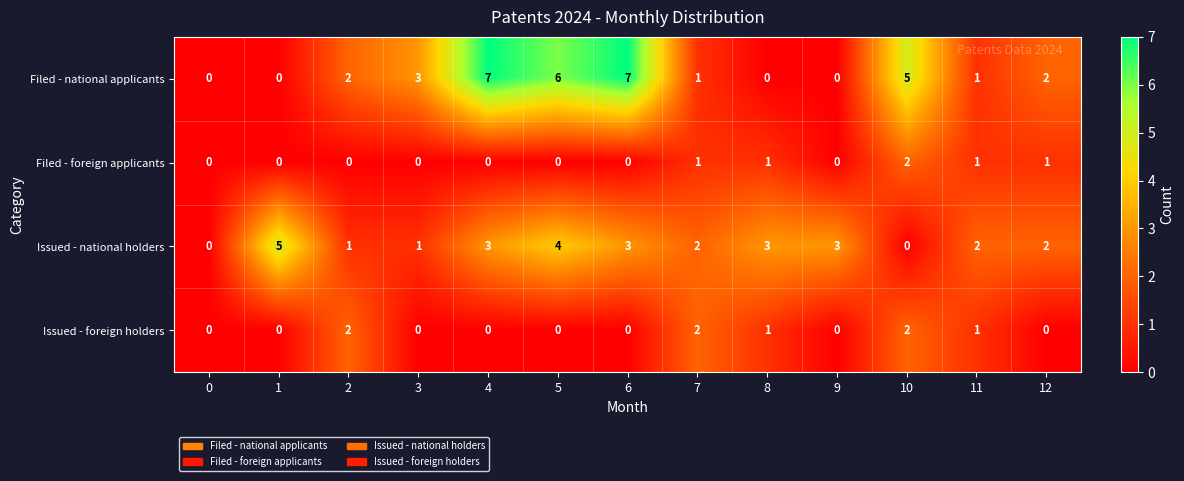

What is the difference between the Filed - national applicants values at 5 and 2?

4